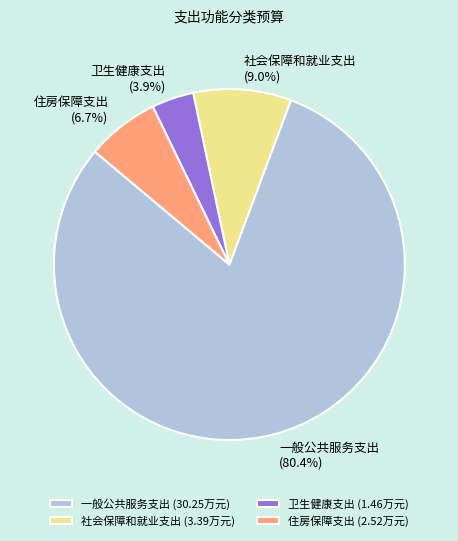

Is there any slice that represents more than half of the pie?

Yes